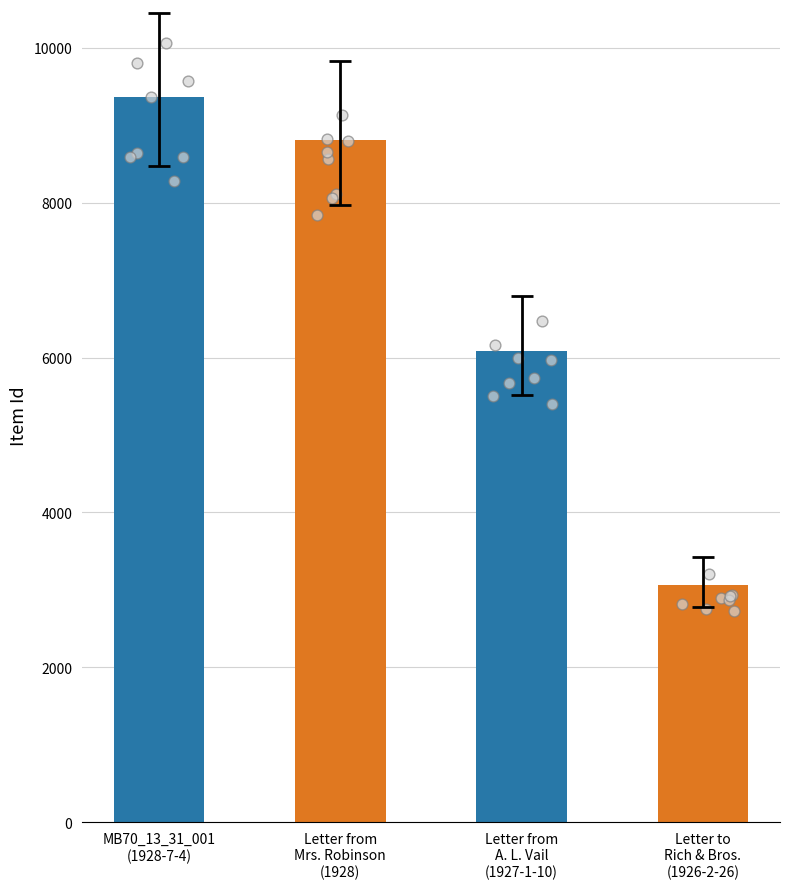

Approximately how many times larger is the value at Letter to
Rich & Bros.
(1926-2-26) compared to Letter from
A. L. Vail
(1927-1-10)?

0.5